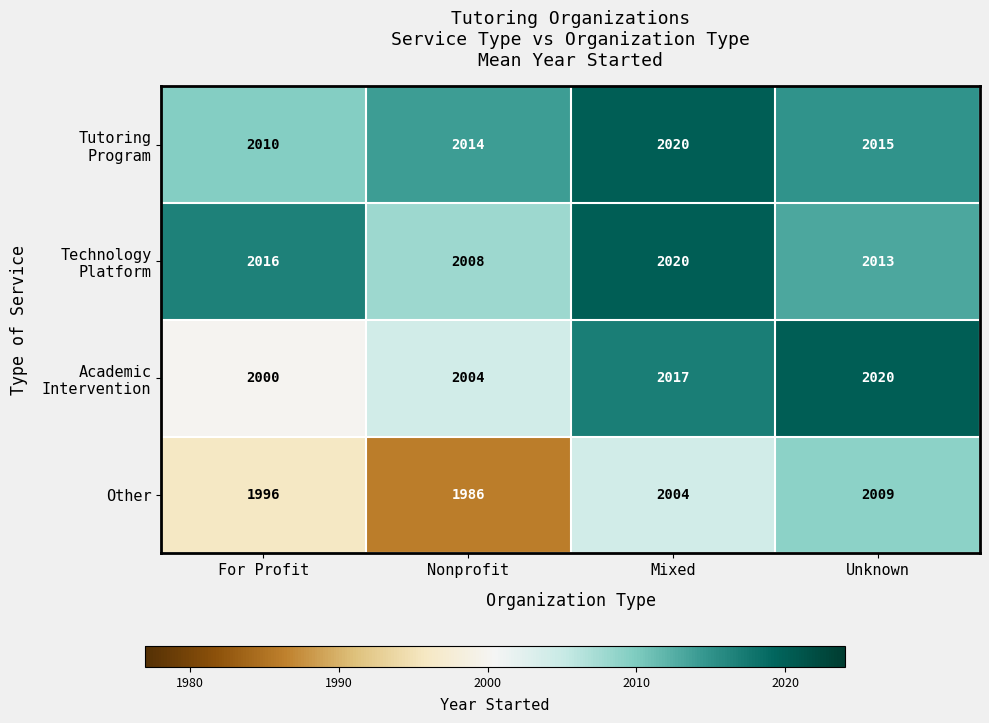

What value does the Other series have at For Profit?

1996